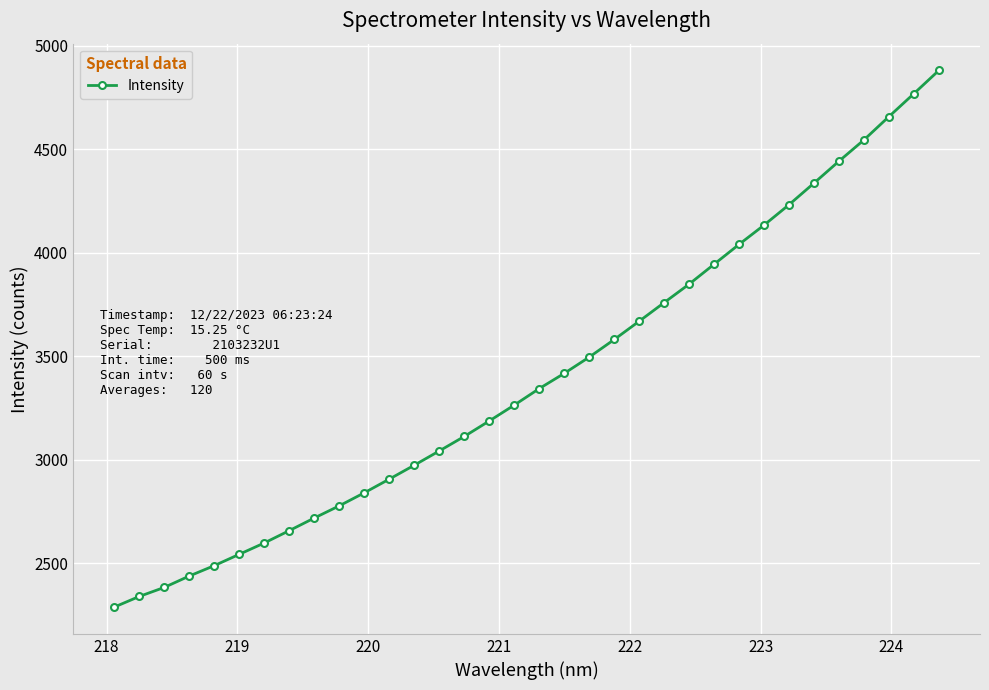

What is the minimum value shown in the chart?

2288.9